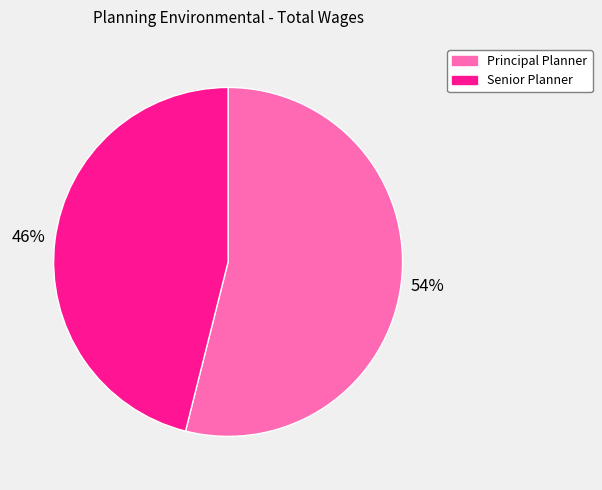

What percentage is the Principal Planner slice, to the nearest percent?

54%